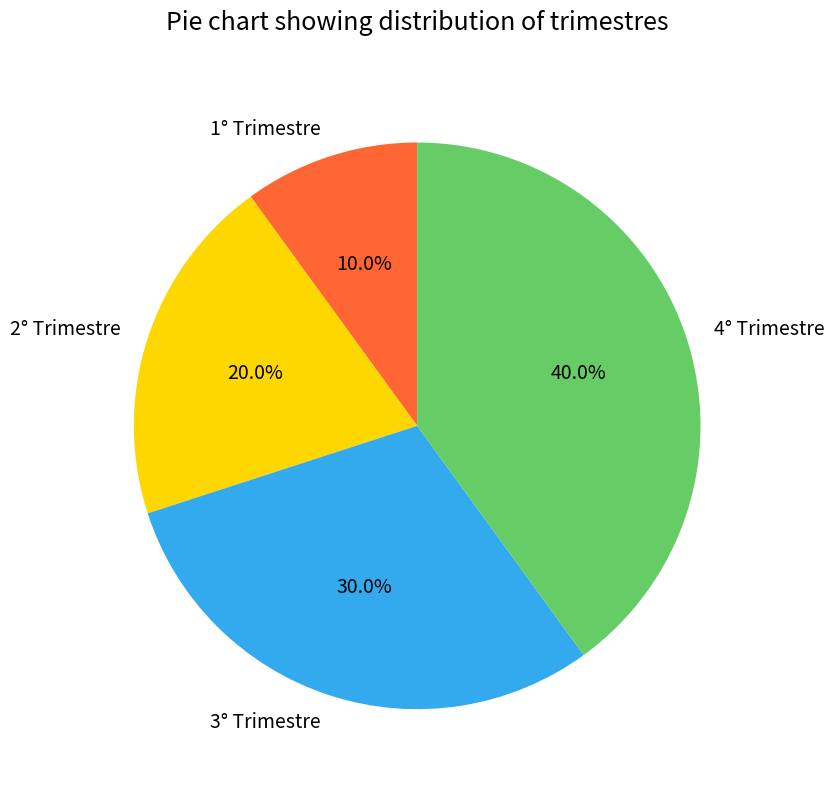

Is 2° Trimestre the majority of the pie?

No